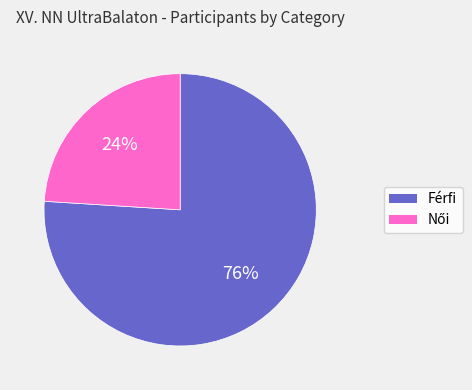

How many segments does this pie chart have?

2